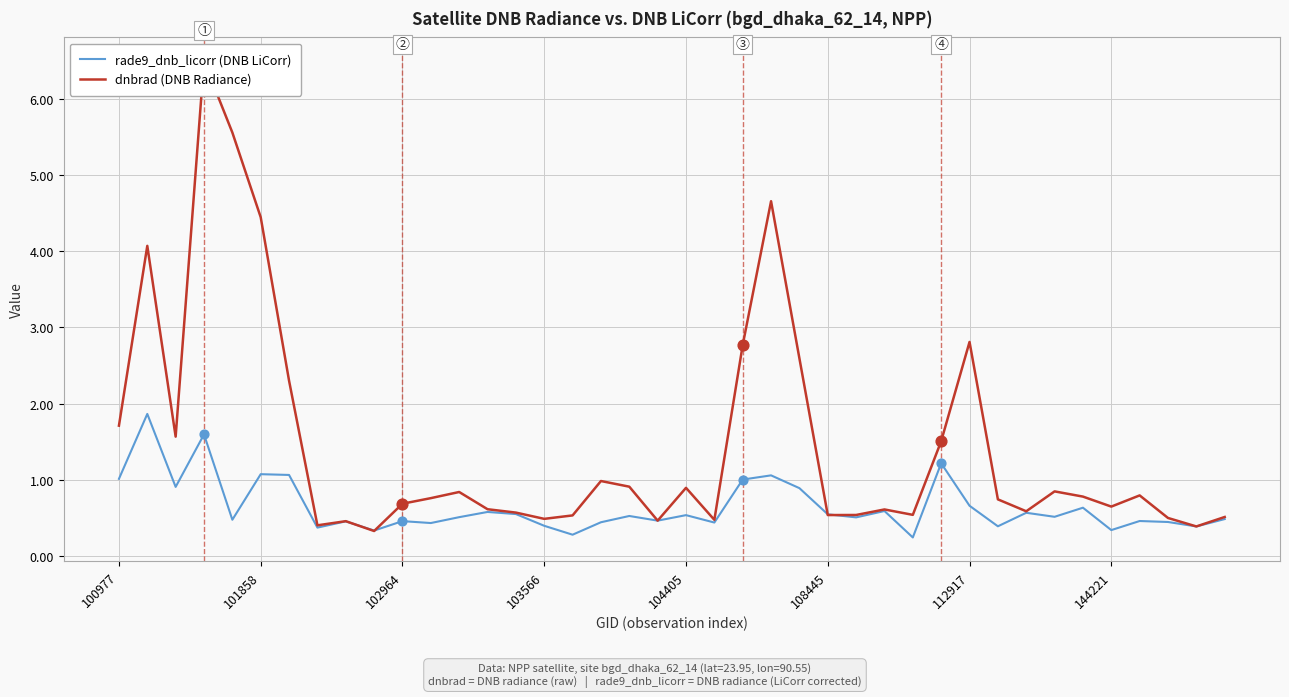

Which series has the largest Y range (max minus min)?

dnbrad (DNB Radiance)